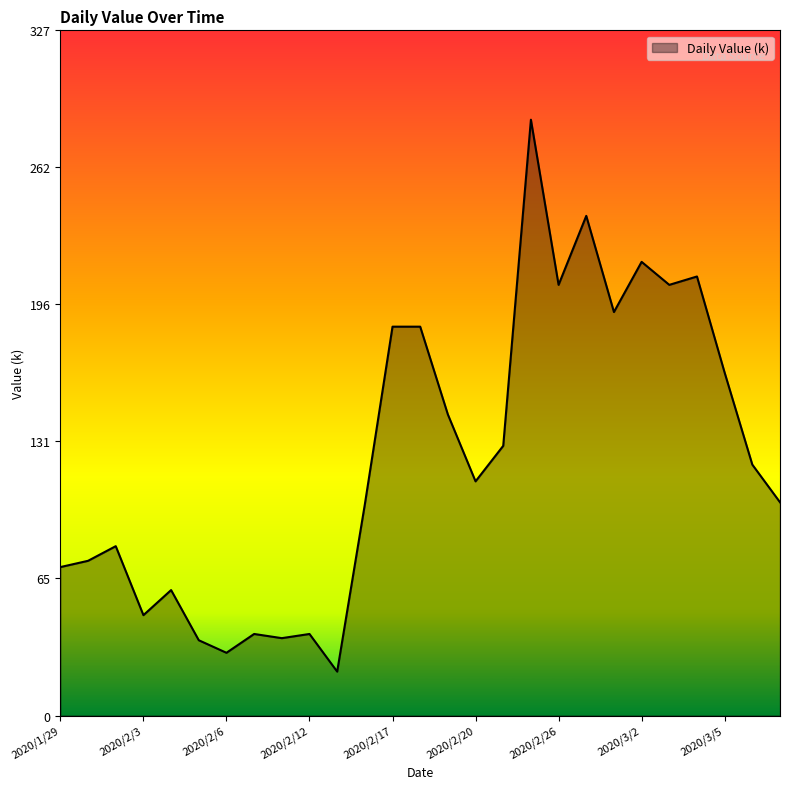

What is the greatest value displayed?

285